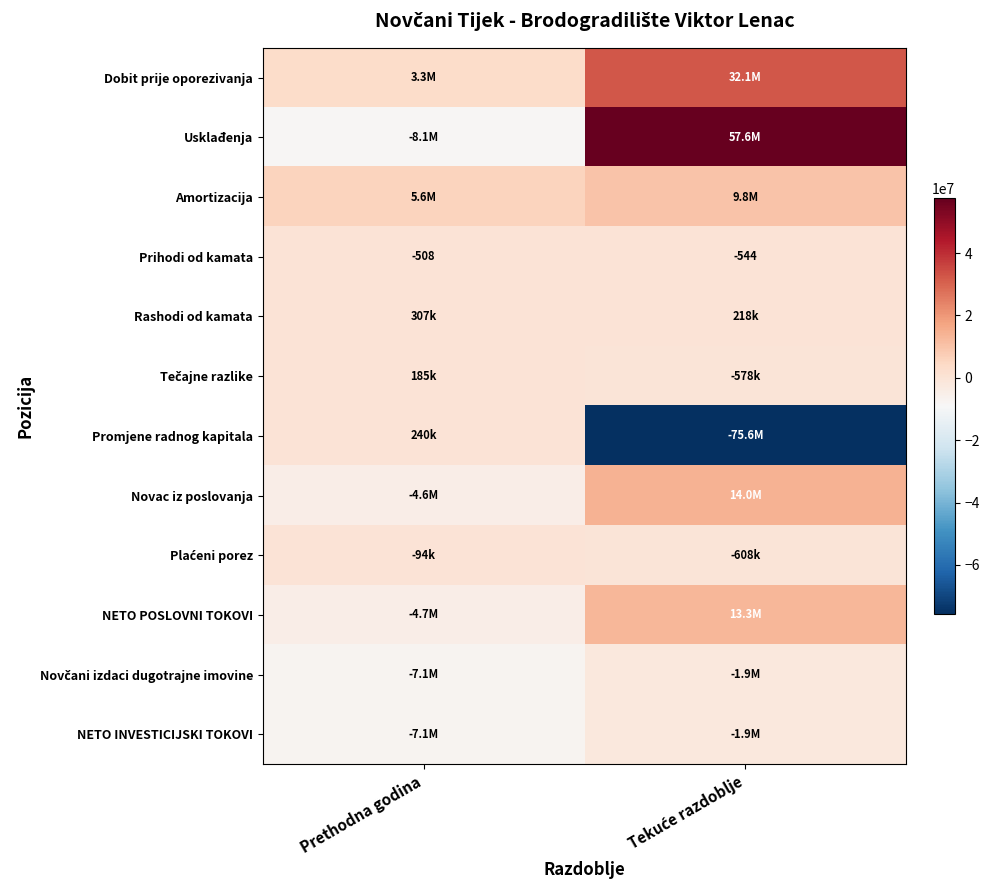

What is the greatest value displayed?

57552080